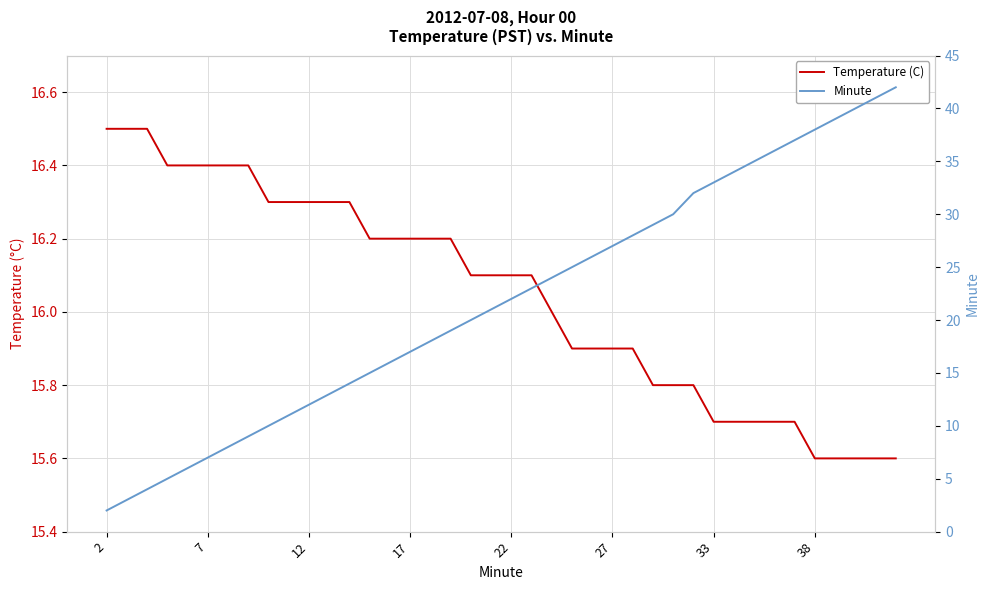

Reading left to right, extract all data points from this chart.

Temperature (C): 16.5	16.5	16.5	16.4	16.4	16.4	16.4	16.4	16.3	16.3	16.3	16.3	16.3	16.2	16.2	16.2	16.2	16.2	16.1	16.1	16.1	16.1	16.0	15.9	15.9	15.9	15.9	15.8	15.8	15.8	15.7	15.7	15.7	15.7	15.7	15.6	15.6	15.6	15.6	15.6
Minute: 2.0	3.0	4.0	5.0	6.0	7.0	8.0	9.0	10.0	11.0	12.0	13.0	14.0	15.0	16.0	17.0	18.0	19.0	20.0	21.0	22.0	23.0	24.0	25.0	26.0	27.0	28.0	29.0	30.0	32.0	33.0	34.0	35.0	36.0	37.0	38.0	39.0	40.0	41.0	42.0